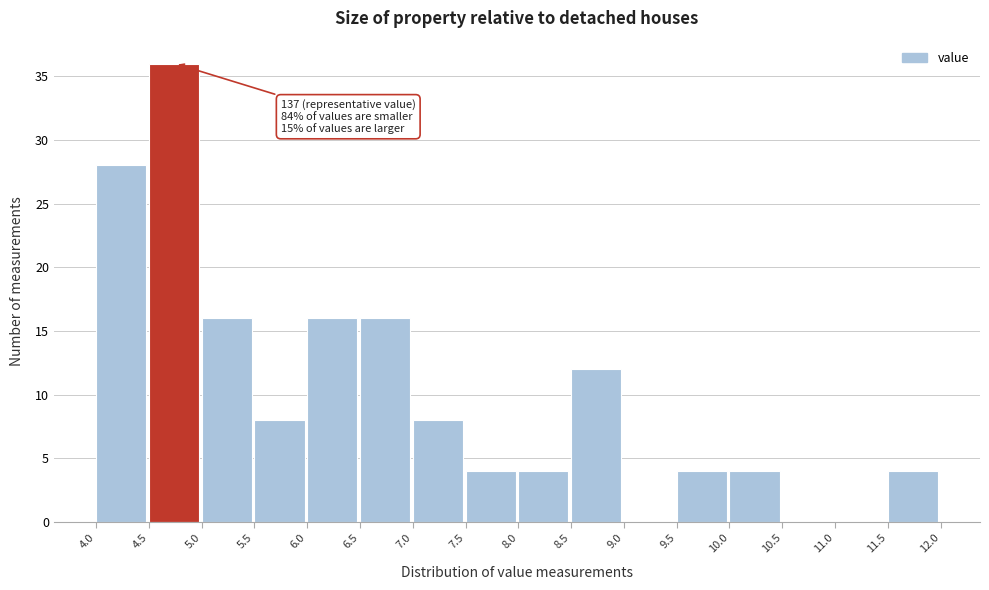

Which range on the x-axis has the tallest bar?

4.5 to 5.0